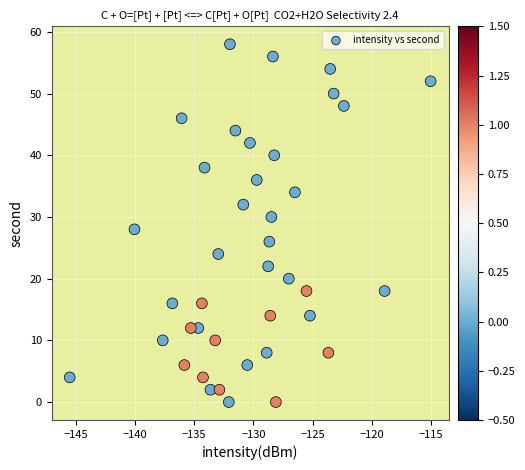

What is the range of Y values (max minus min)?

58